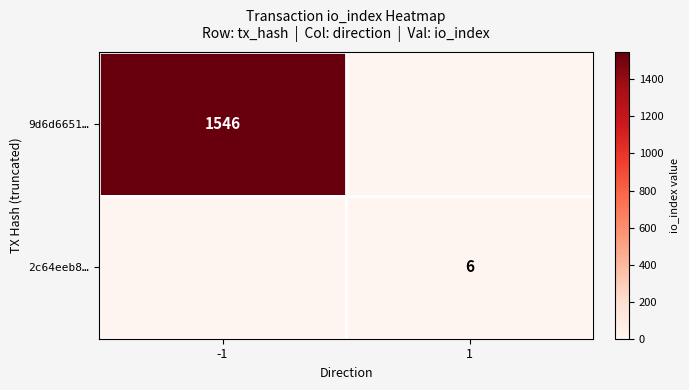

The value of 2c64eeb8… at 1 is 2. True or false?

False